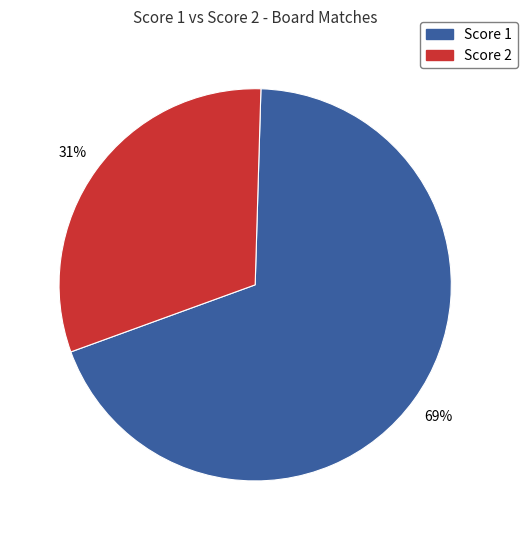

Is there any slice that represents more than half of the pie?

Yes